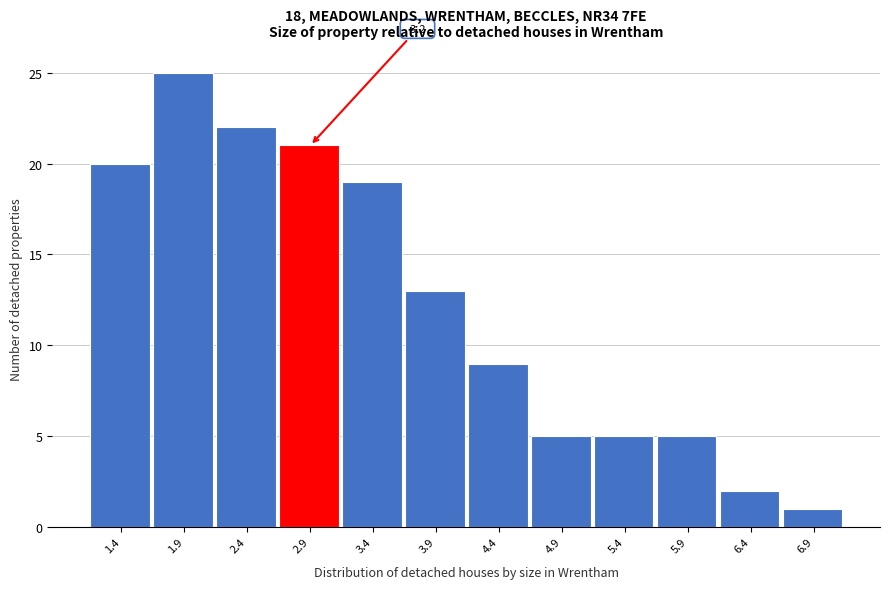

Reading right to left, list all the values displayed in this chart.

1	2	5	5	5	9	13	19	21	22	25	20